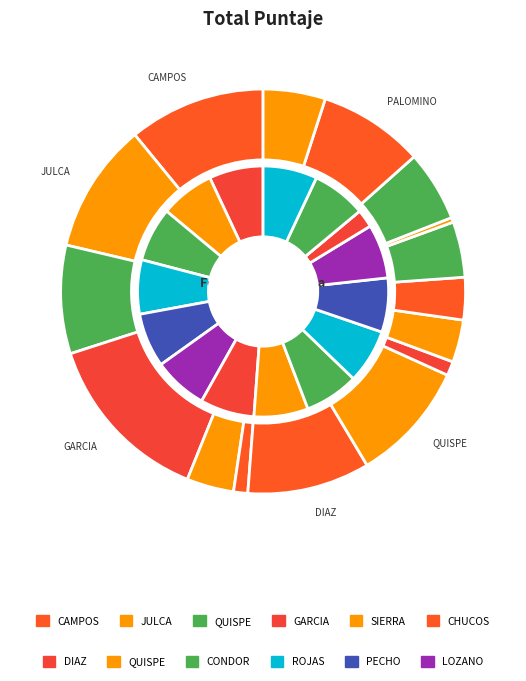

Does any single category account for the majority?

No